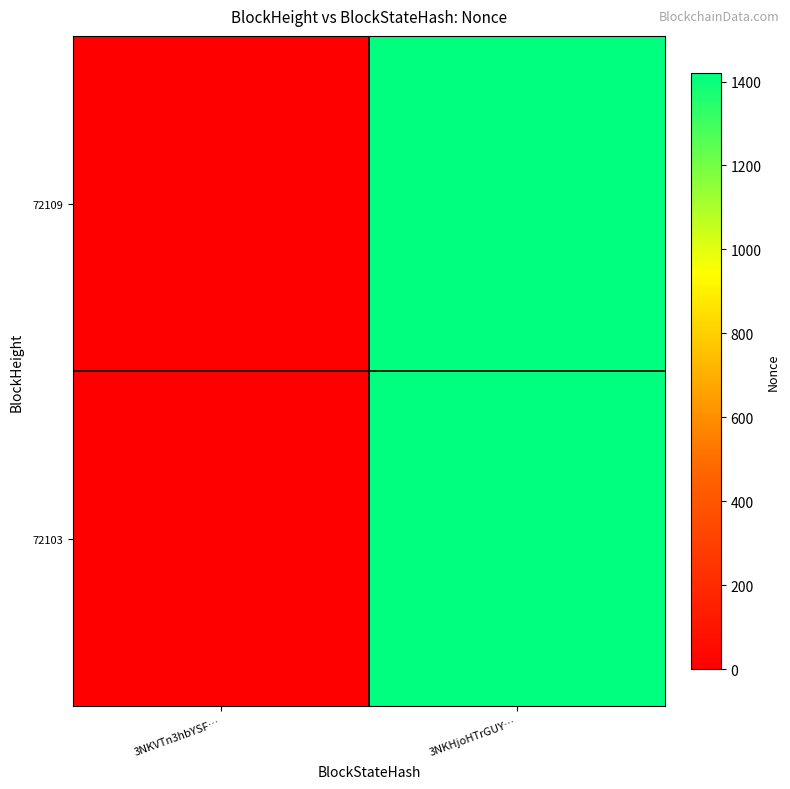

What is the total value across all series at 3NKHjoHTrGUY…?

2840